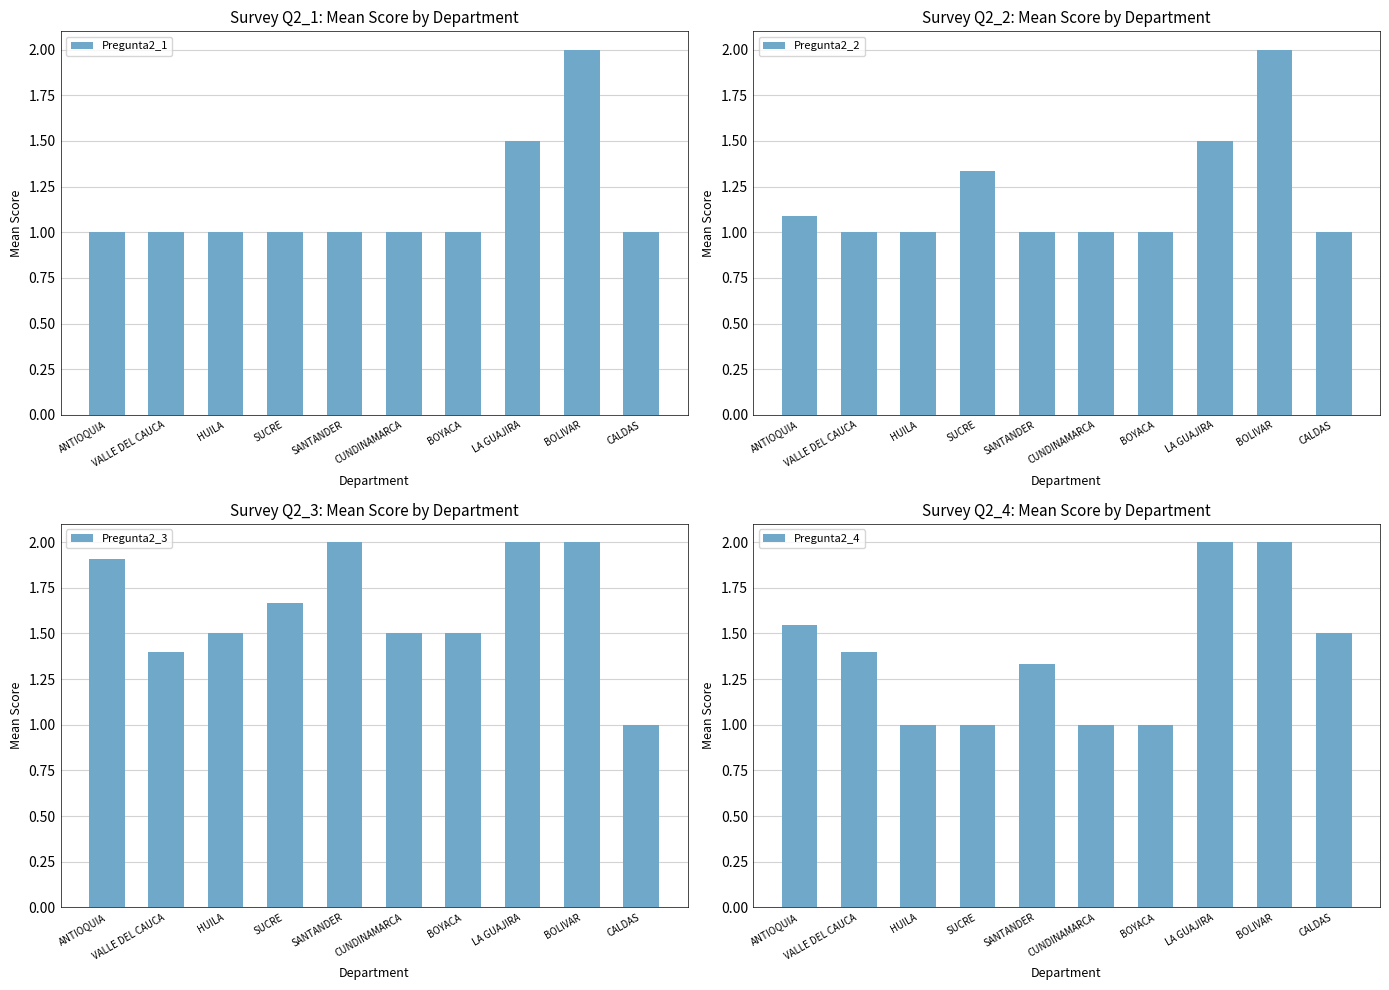

How many groups of bars are there?

10